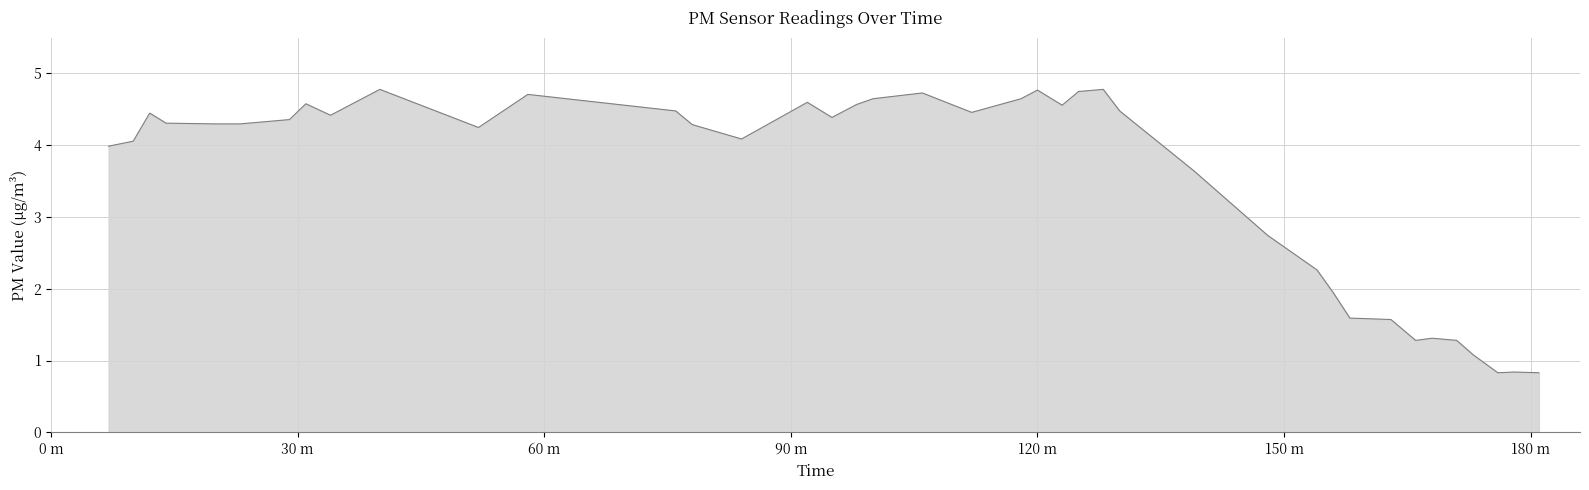

What is the difference between the maximum and minimum values?

3.9